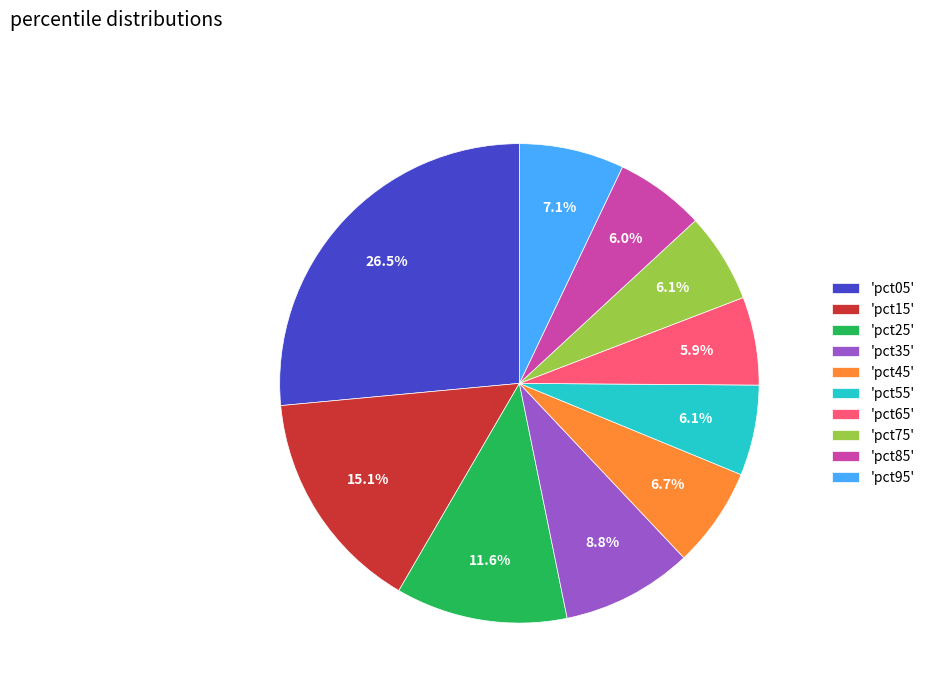

Do 'pct35' and 'pct15' together represent more than half of the pie?

No